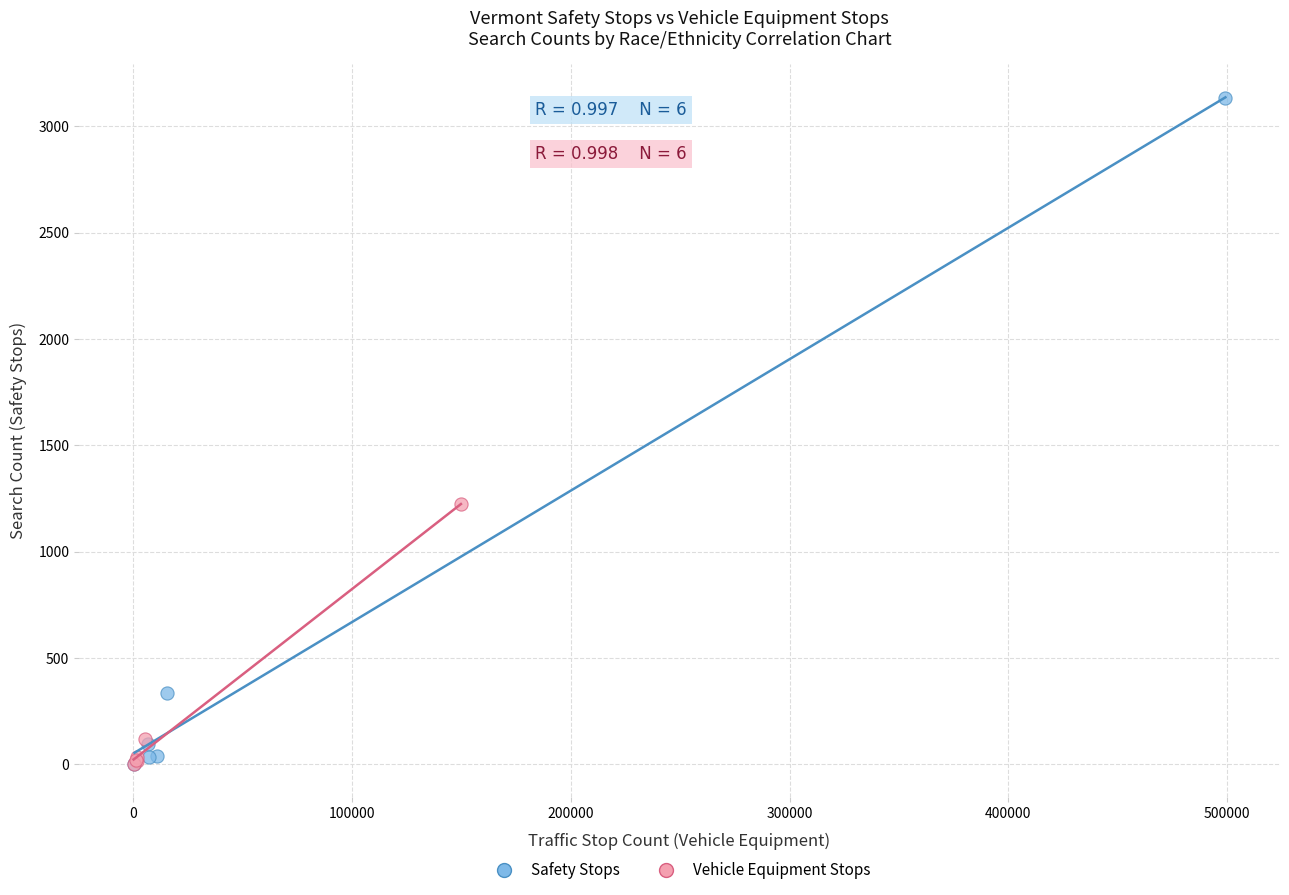

Which series contains the highest Y value?

Safety Stops